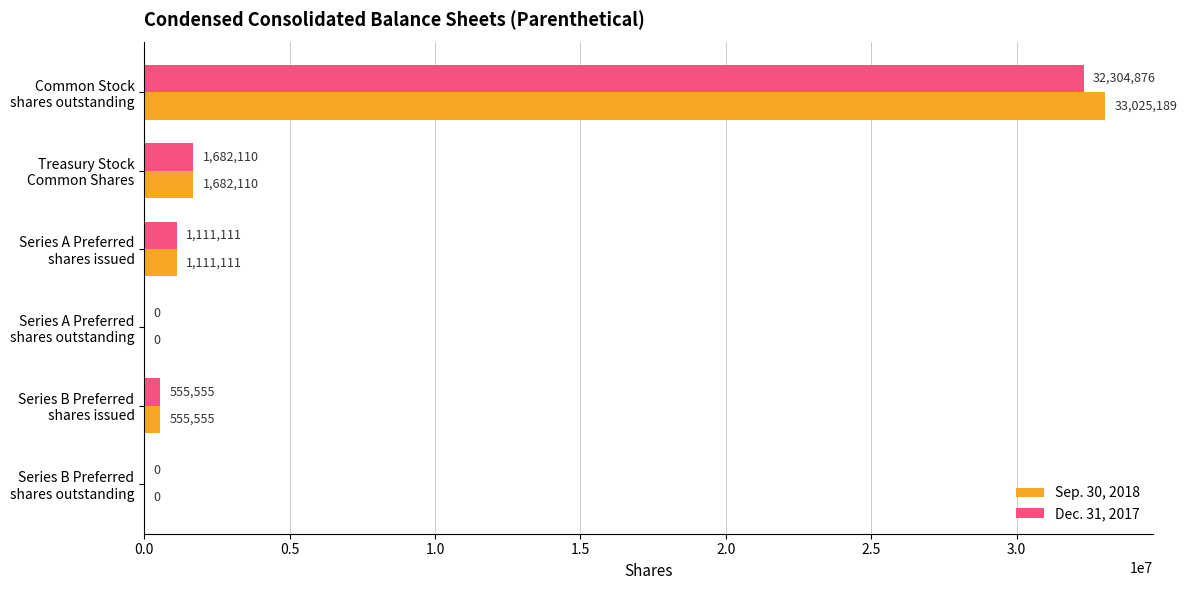

Which series has the largest total across all categories?

Sep. 30, 2018